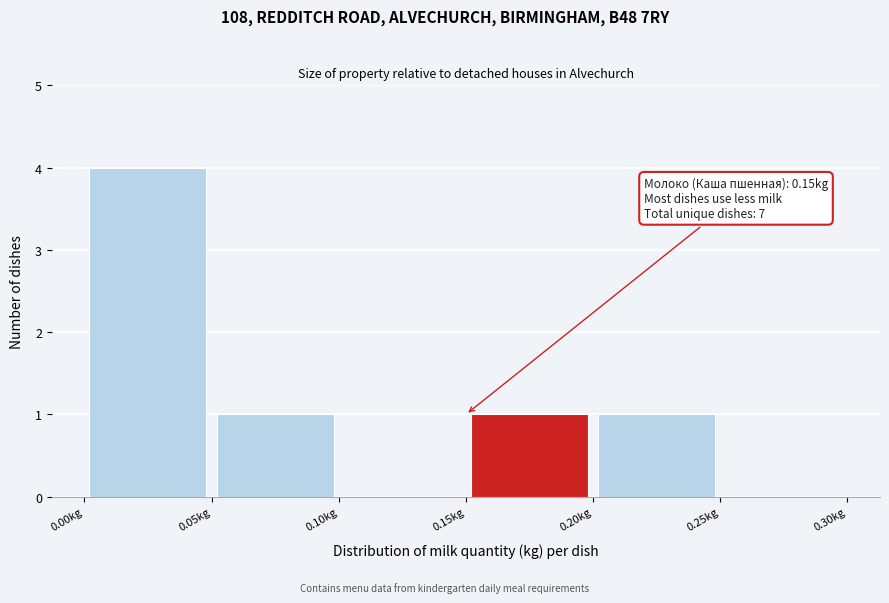

Which range on the x-axis has the tallest bar?

0.00 to 0.05